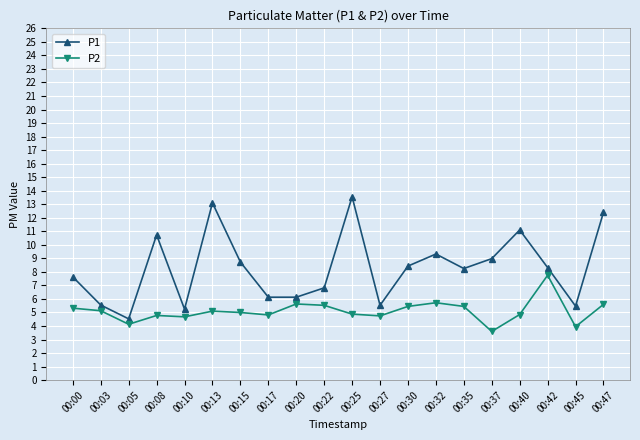

True or false: P1 and P2 cross at least once.

False